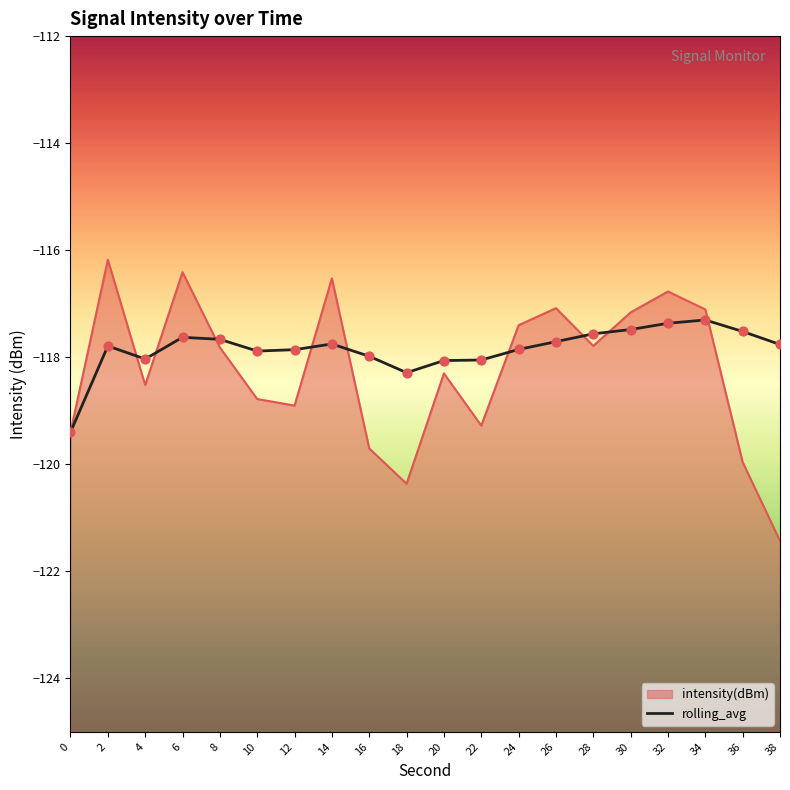

Which series contains the highest Y value?

intensity(dBm)